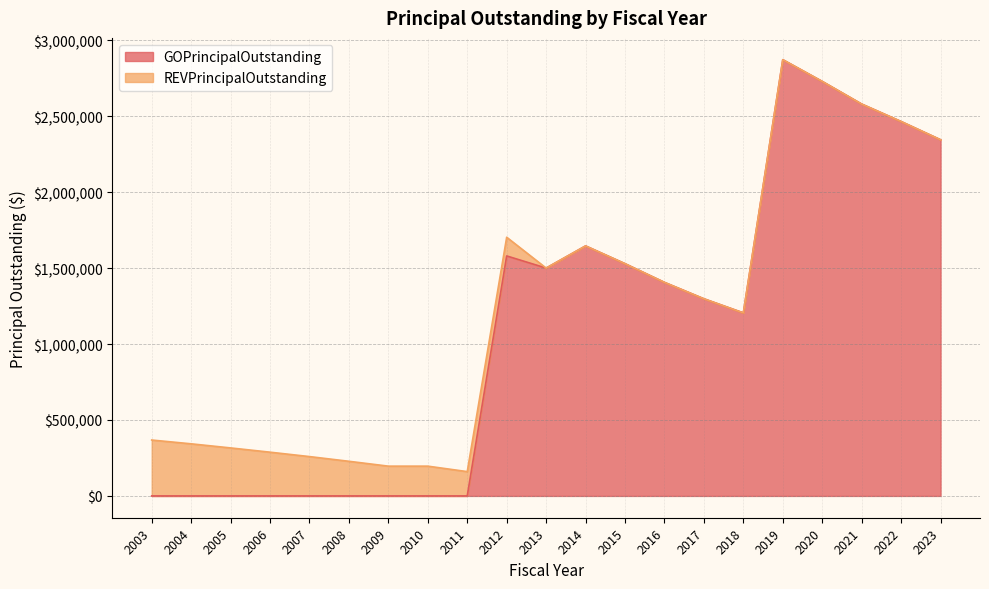

What is the difference between the maximum and minimum values?

2872000